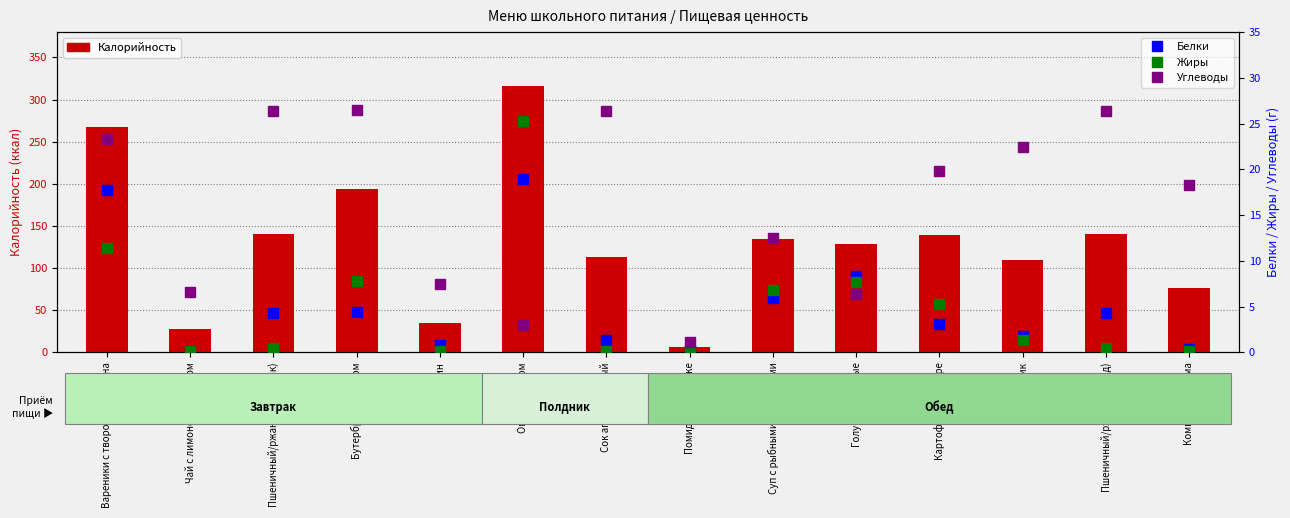

What is the label of the 9th bar from the left?

Суп с рыбными консервами